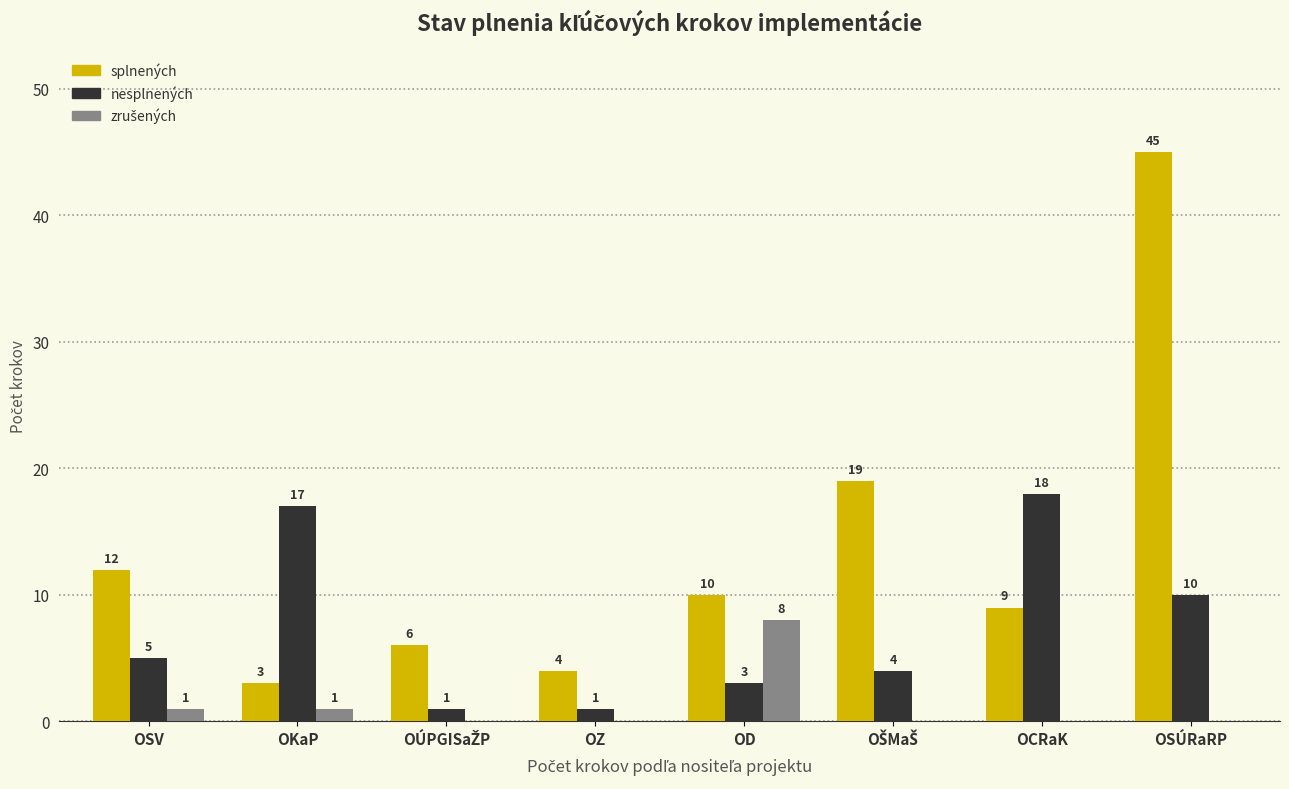

What is the average value of the splnených series?

14